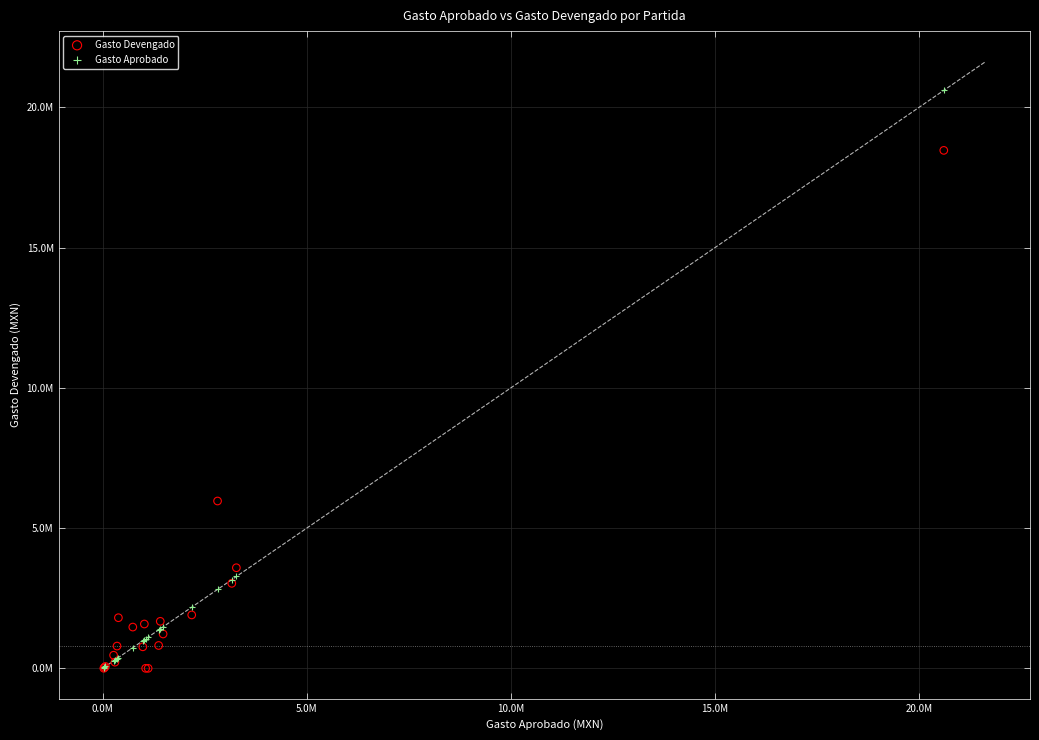

What are all the series names shown in the legend?

Gasto Devengado, Gasto Aprobado